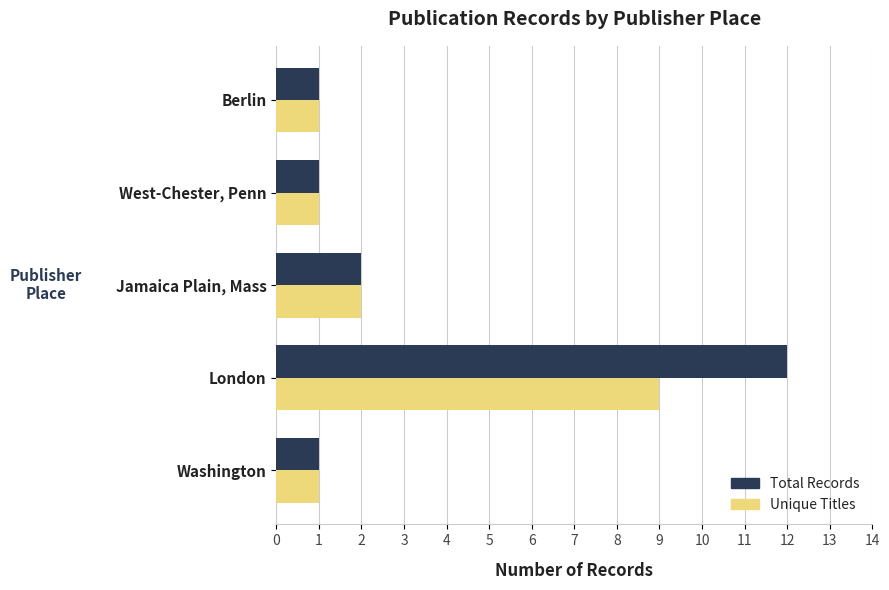

List the series in order of their peak value, highest first.

Total Records, Unique Titles